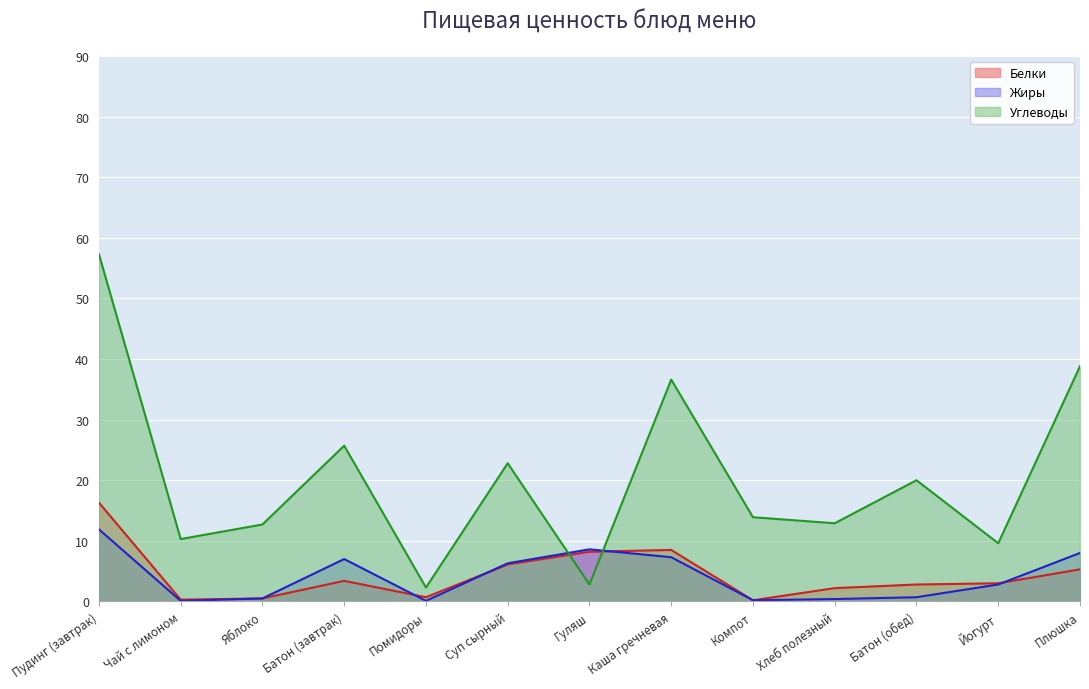

Is it true that Углеводы equals 17.9 at Хлеб полезный?

False